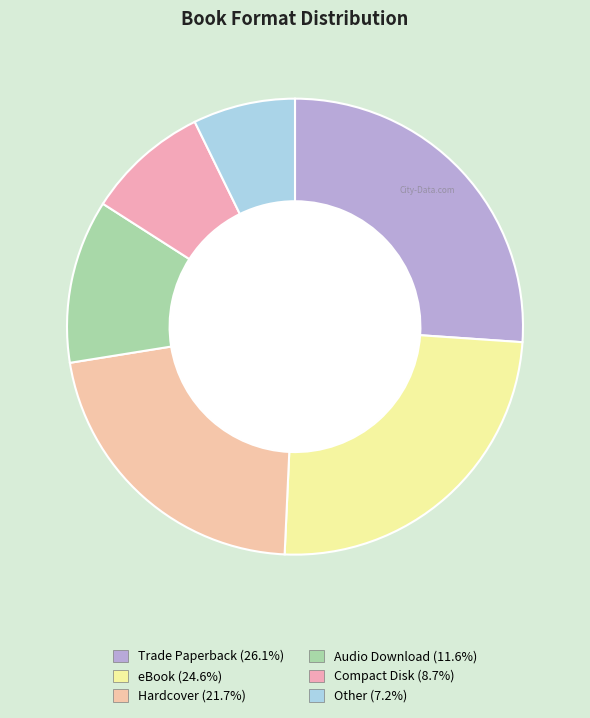

How many slices are in this pie chart?

6